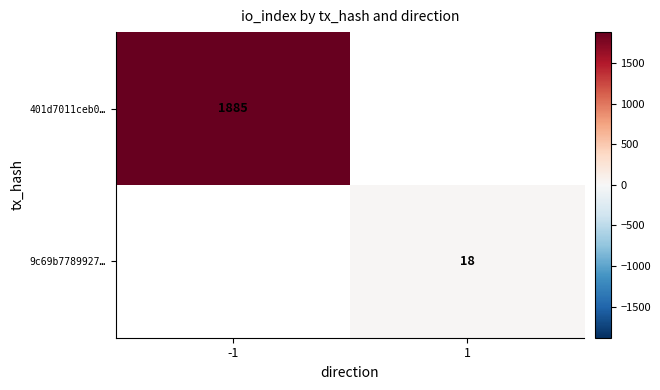

True or false: 401d7011ceb0… has a value of 1885 at -1.

True